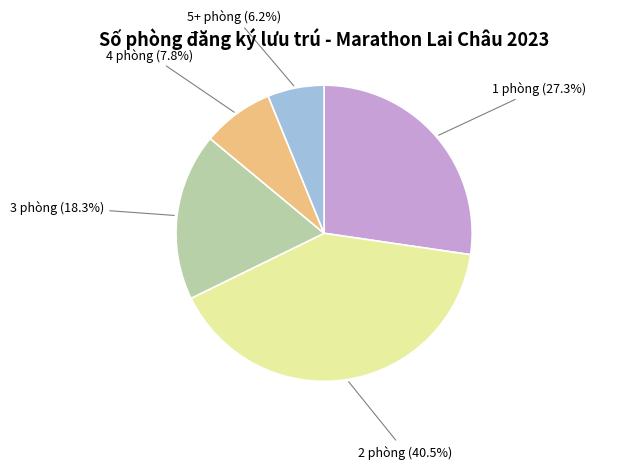

True or false: 4 phòng accounts for 1% of the total.

False